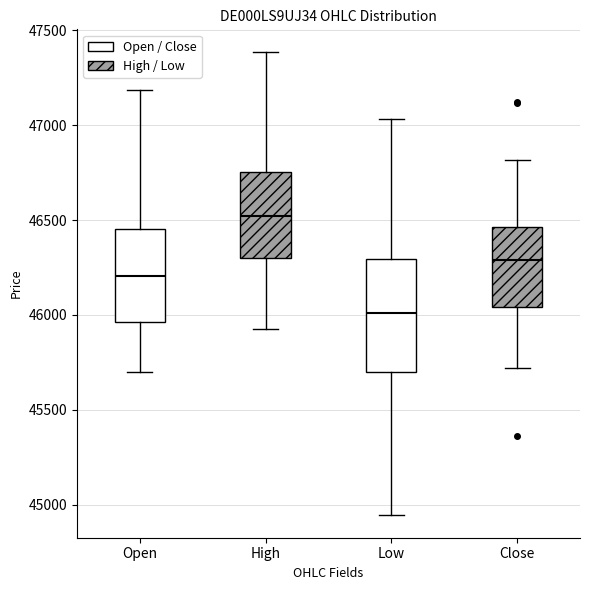

Reading left to right, read every box against the y-axis: the position of its median line, the range the box covers, and the ends of its whiskers. The values are not printed on the chart, so give them approximately, as read against the axis.

Open: median 46200, box 45950 to 46450, whiskers 45700 to 47200
High: median 46500, box 46300 to 46750, whiskers 45950 to 47400
Low: median 46000, box 45700 to 46300, whiskers 44950 to 47050
Close: median 46300, box 46050 to 46450, whiskers 45700 to 46800